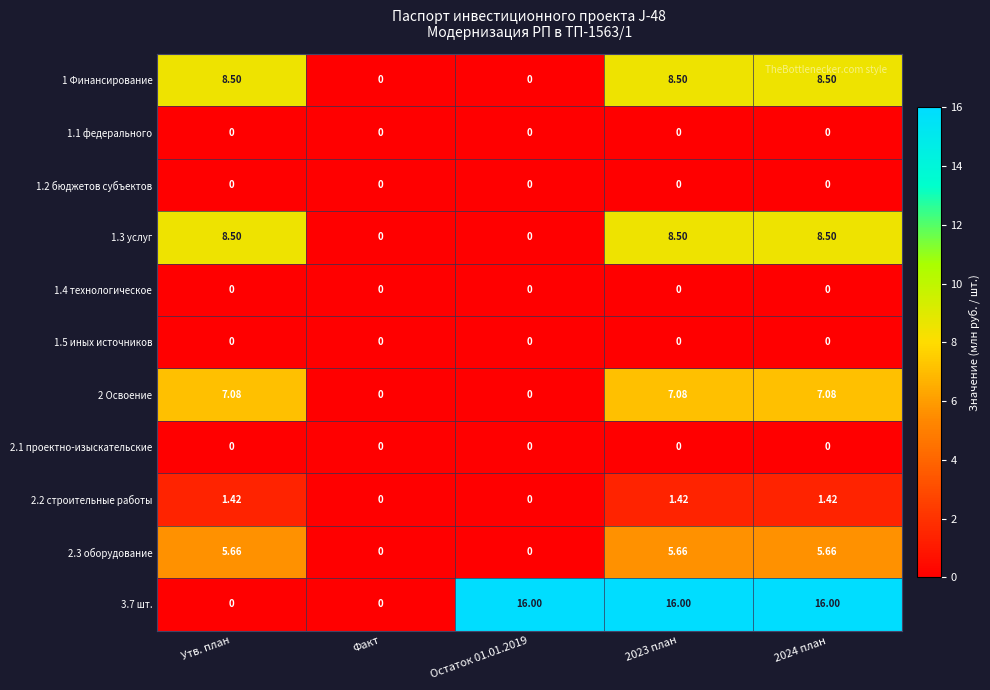

Which series has the largest total across all categories?

3.7 шт.